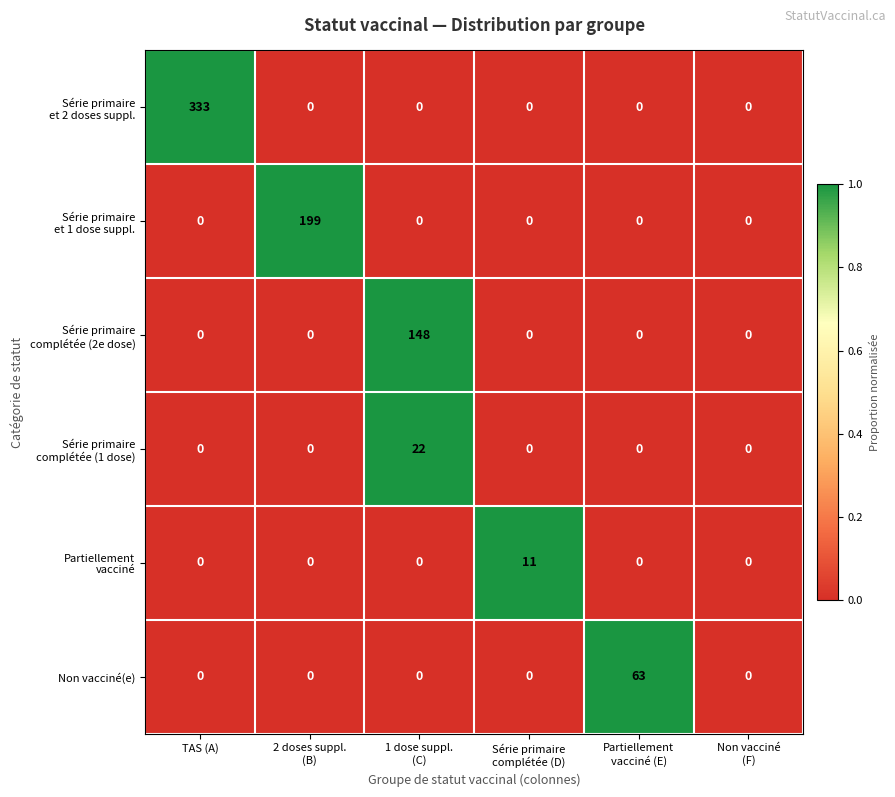

What is the total value across all series at TAS (A)?

333